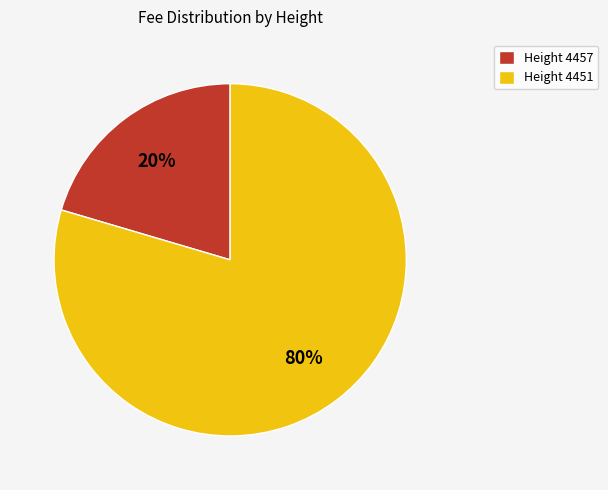

Which has a higher value, Height 4451 or Height 4457?

Height 4451